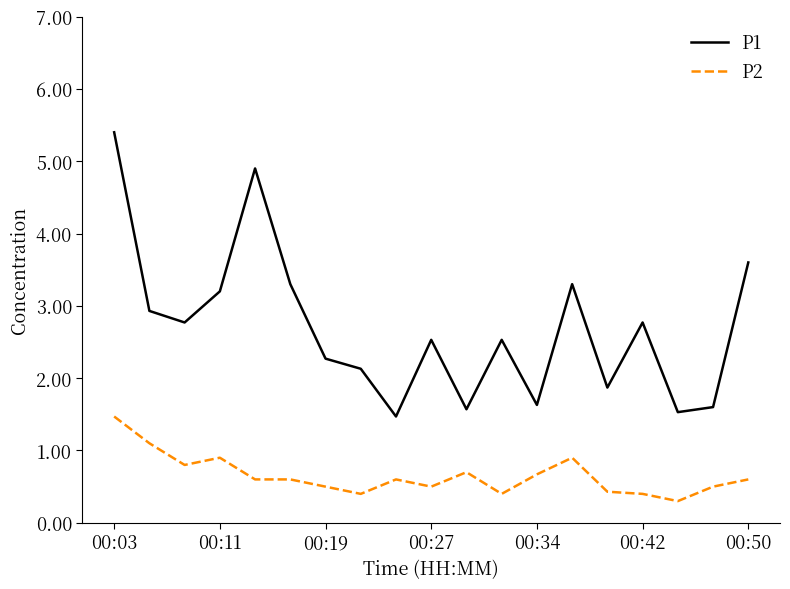

True or false: P2 and P1 cross at least once.

False